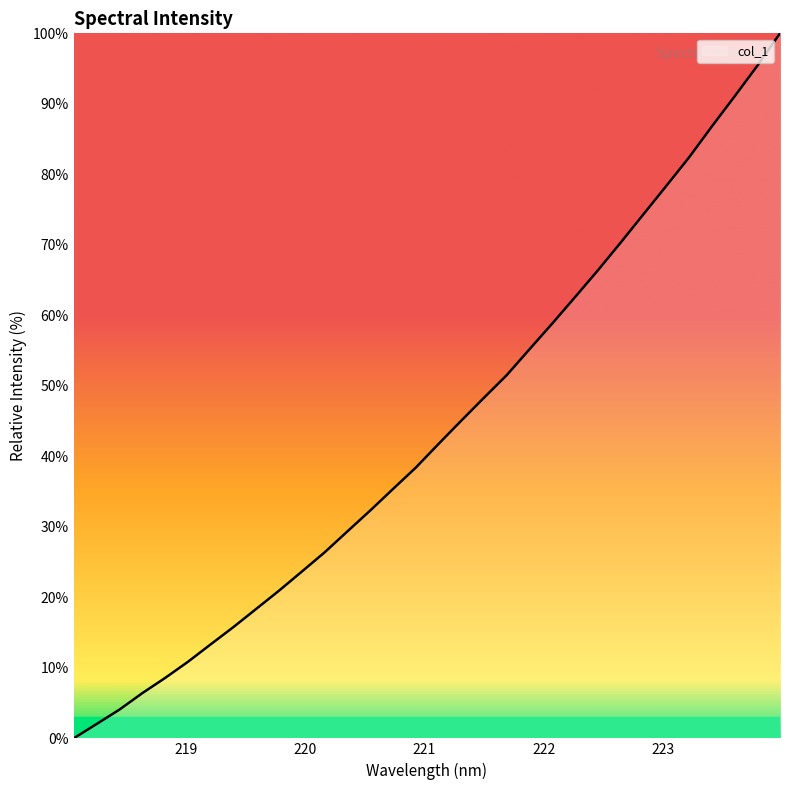

What is the greatest value displayed?

100.0